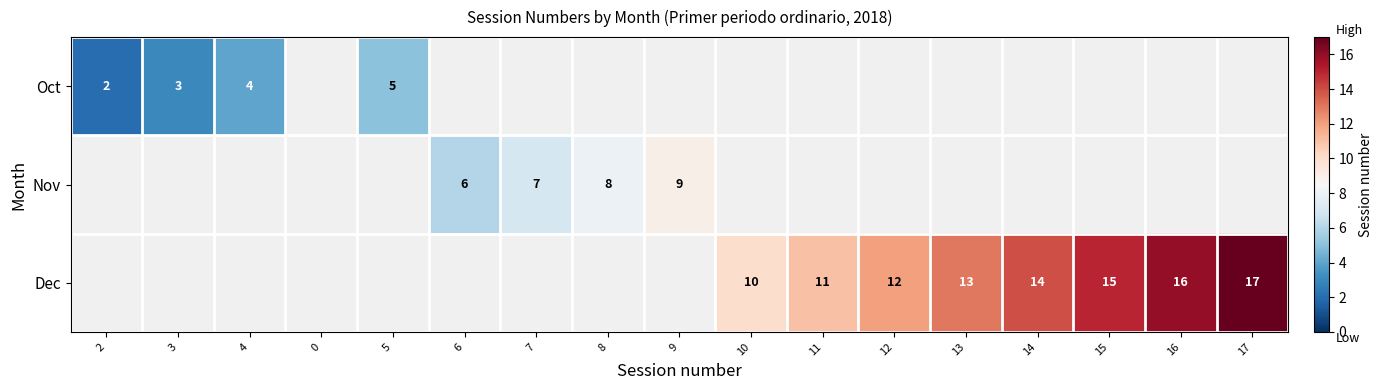

At which category does the chart reach its minimum across all series?

2